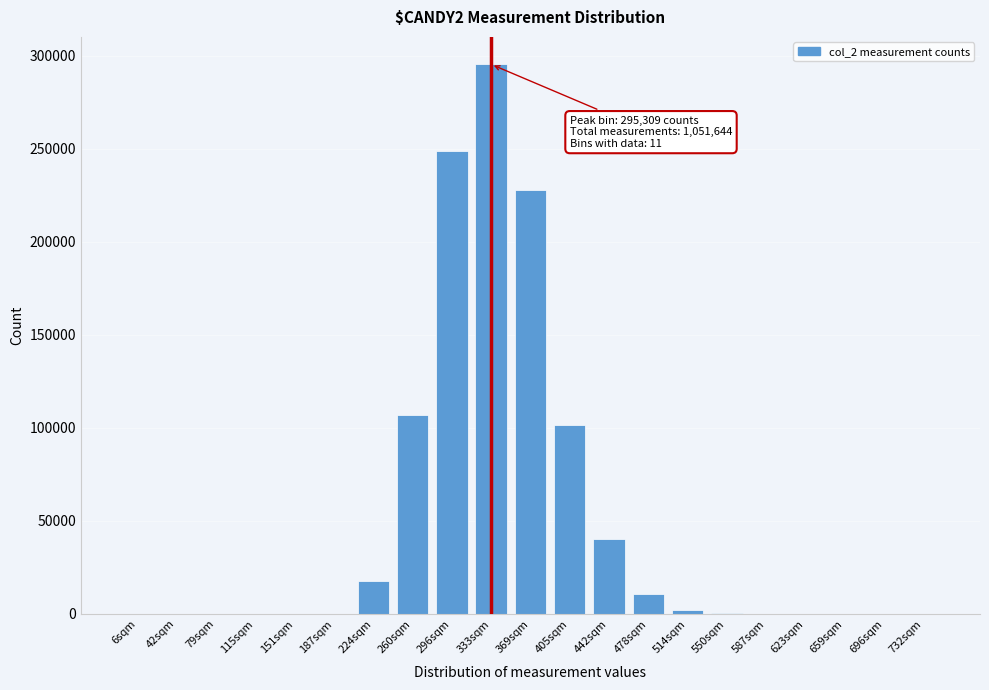

The value at 442sqm is 52846. True or false?

False